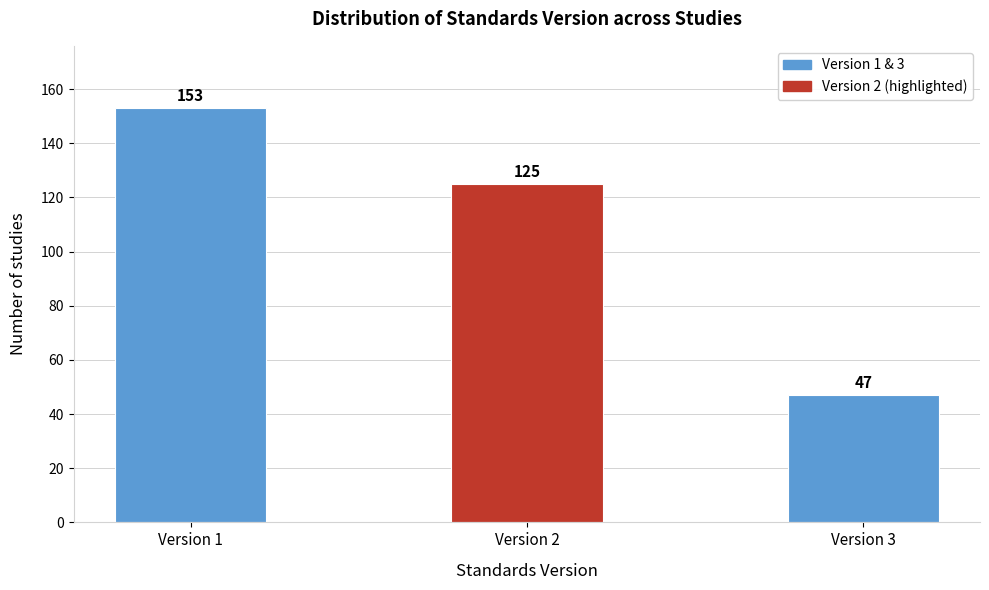

Reading right to left, extract all data points from this chart.

Version 3=47	Version 2=125	Version 1=153